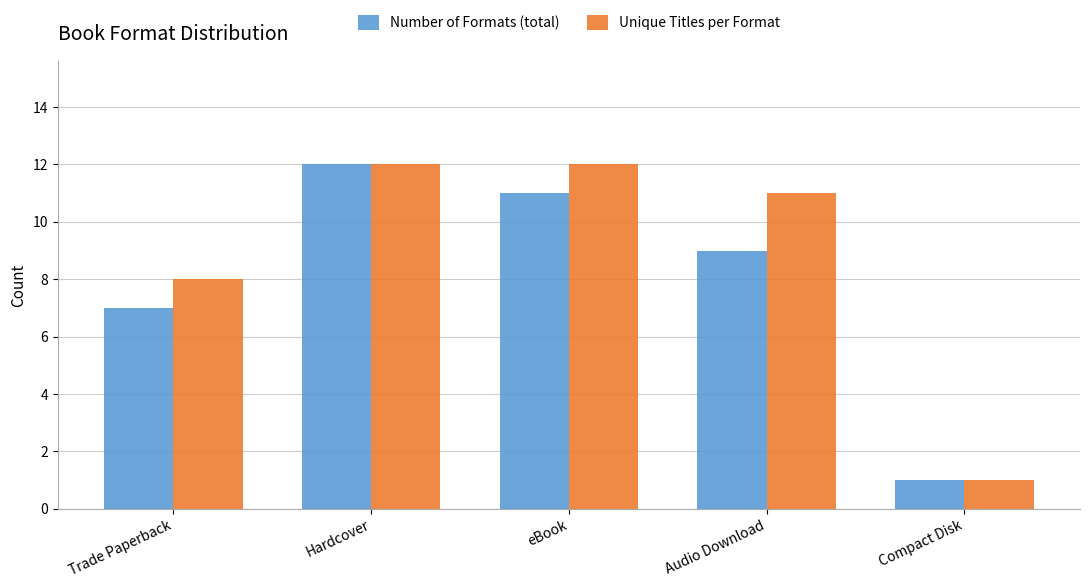

What is the lowest value of the Unique Titles per Format series?

1